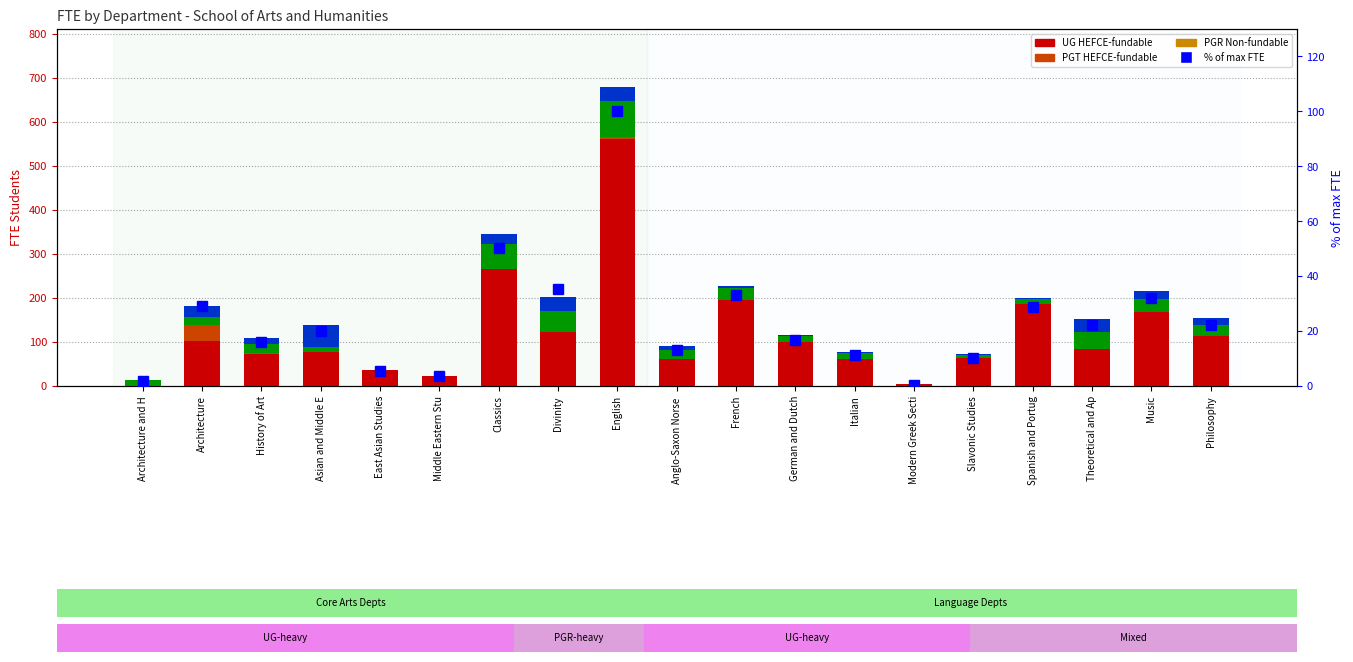

What is the label of the 19th bar from the left?

Philosophy